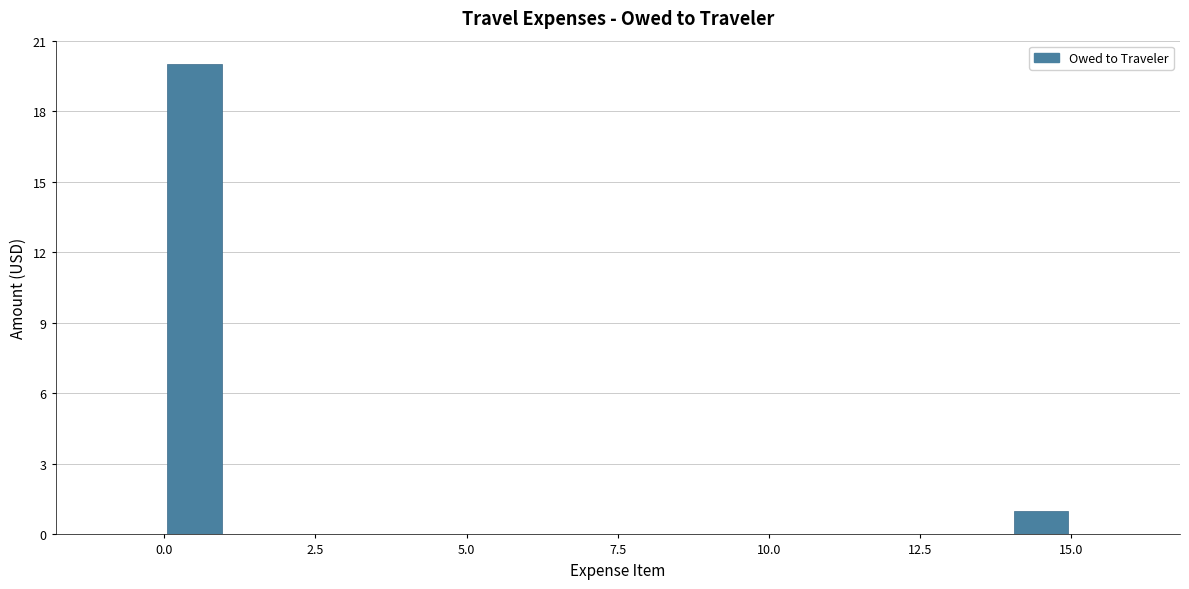

Around what value on the x-axis is the tallest bar? Give the approximate position of its centre, as read against the axis.

0.5